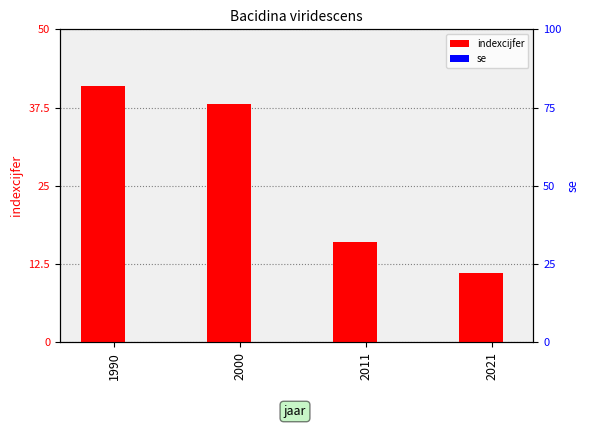

Which category has the lowest value in the se series?

1990